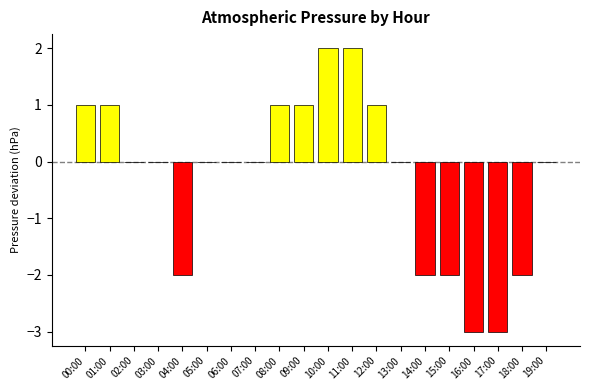

Is it true that the value at 05:00 is 0?

True